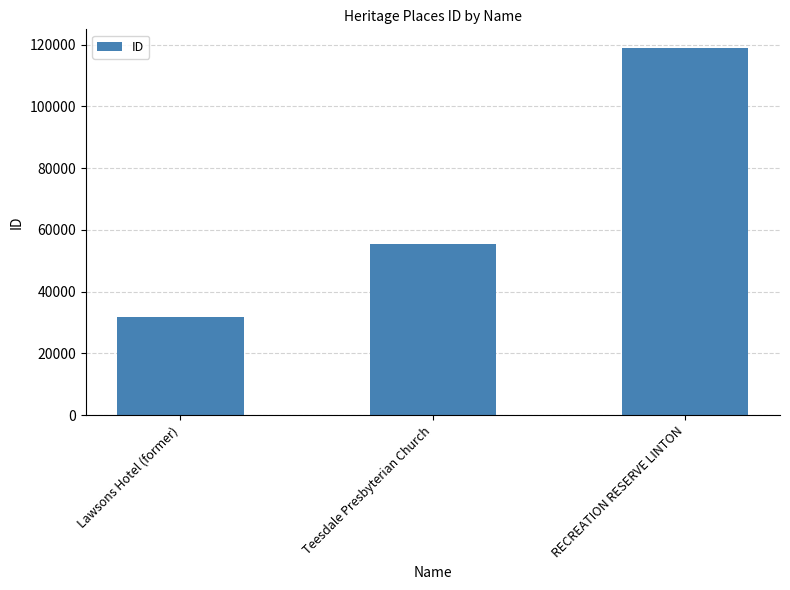

How many values are below 55581?

1